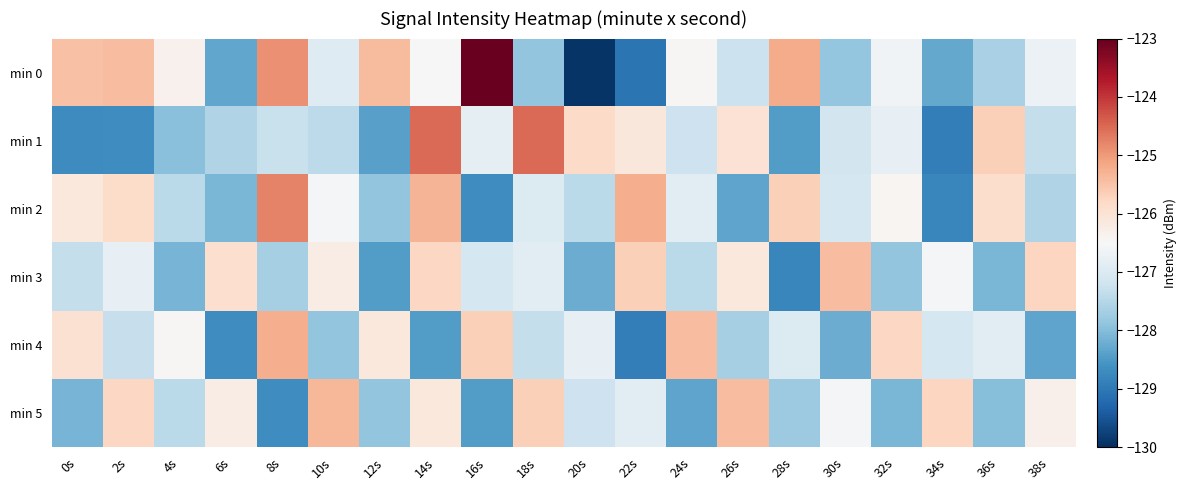

What is the total value across all series at 0s?

-761.7